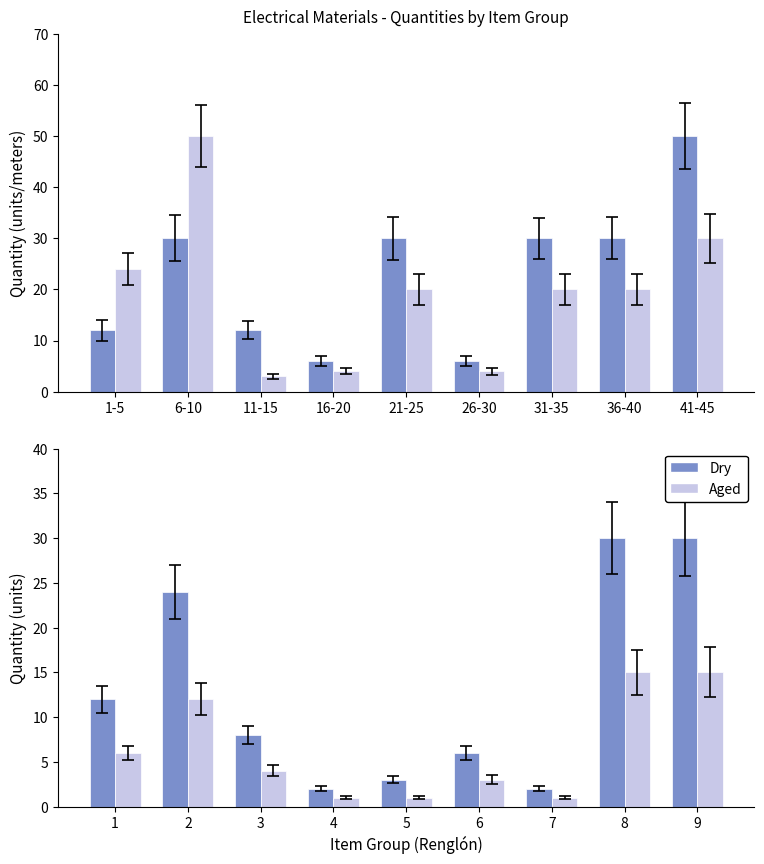

What is the value of the Dry bar at the 3rd from the left?

8